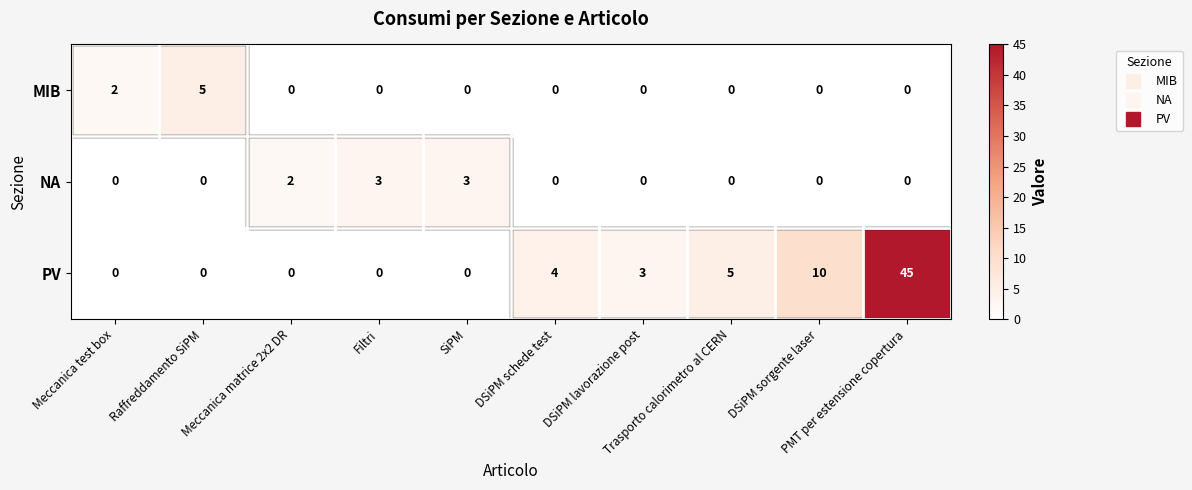

How many NA values are between 0 and 2?

8